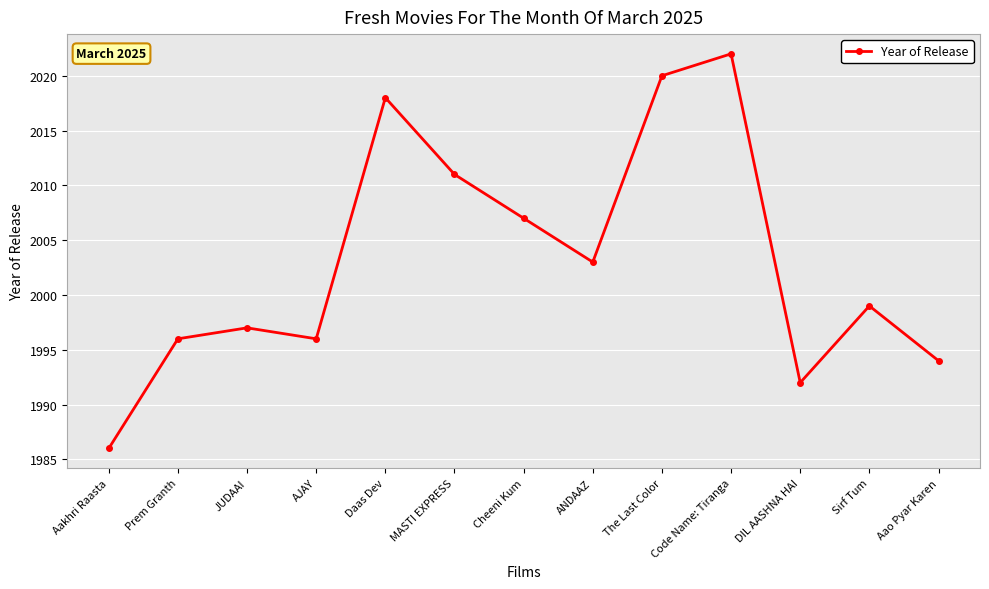

True or false: the data shows 2018 at Daas Dev.

True